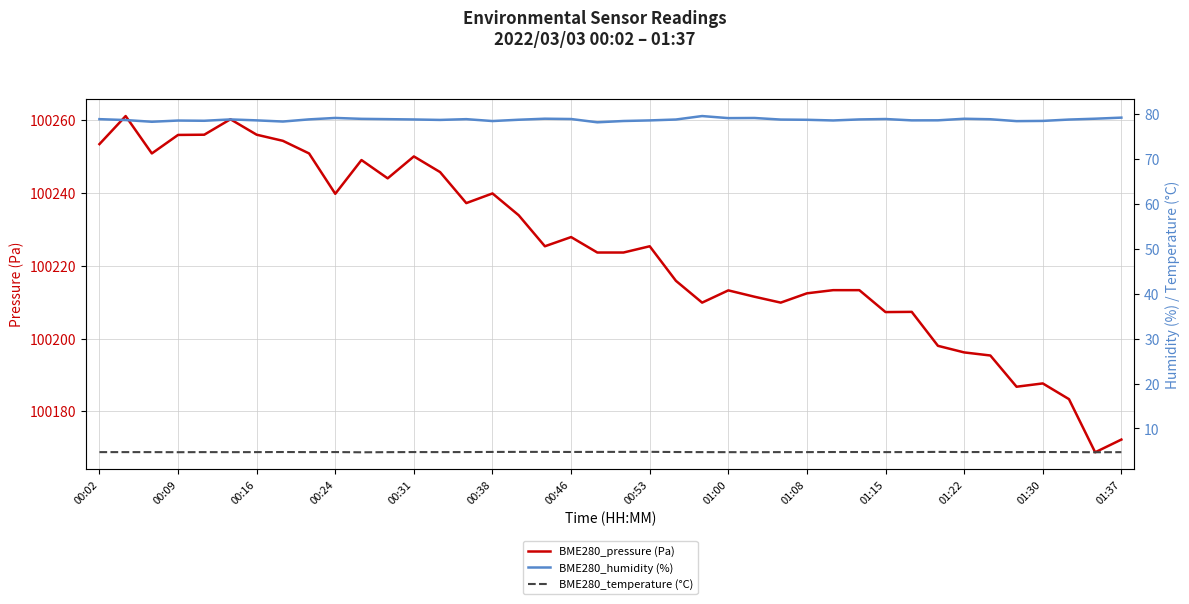

Which series has the largest total across all categories?

BME280_pressure (Pa)